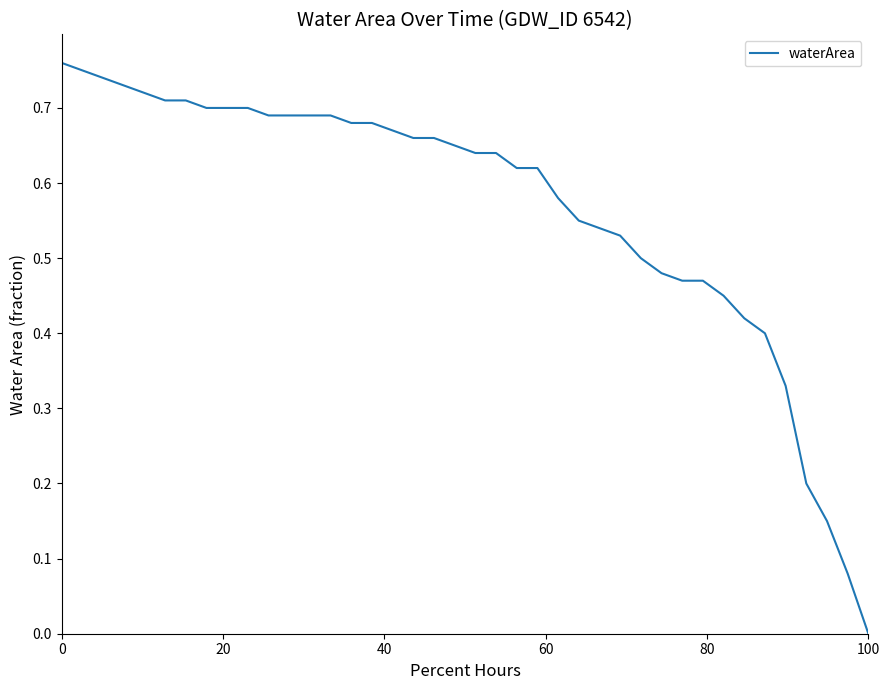

What is the difference between the second highest and second lowest values?

0.7